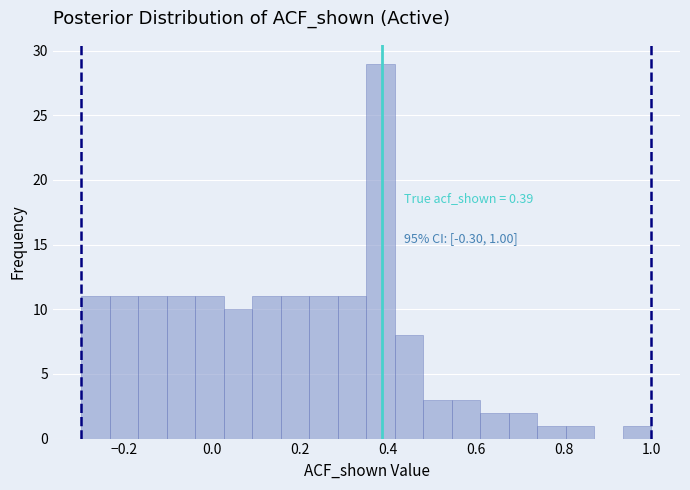

Read against the x-axis, roughly where is the centre of the tallest bar?

0.38